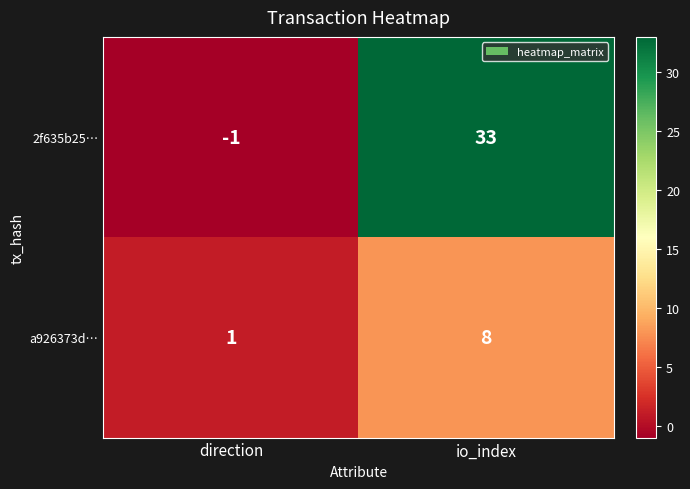

What is the average value of the 2f635b25… series?

16